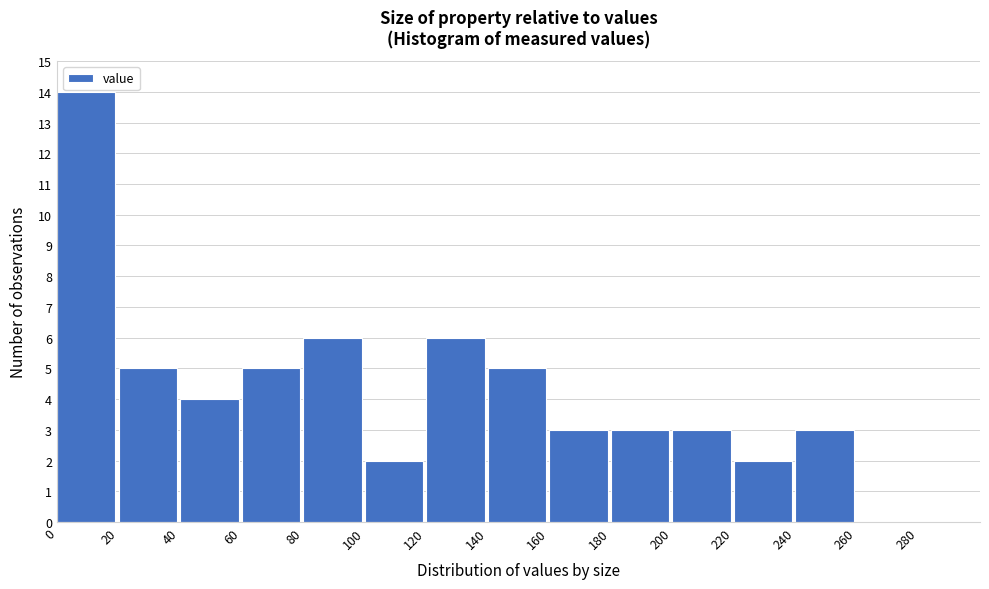

Which range on the x-axis has the tallest bar?

0 to 20